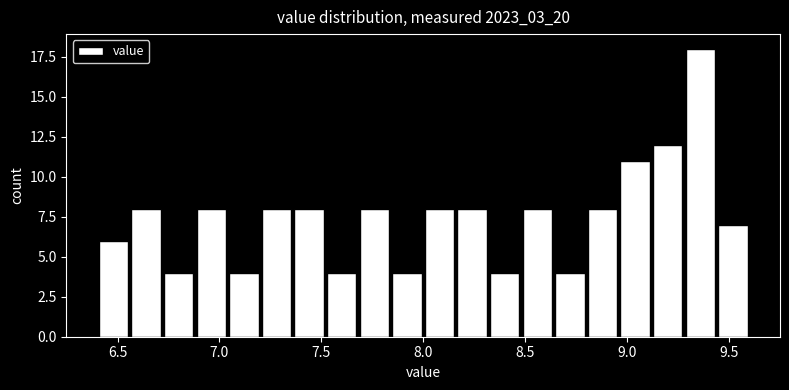

Read against the x-axis, roughly where is the centre of the tallest bar?

9.35